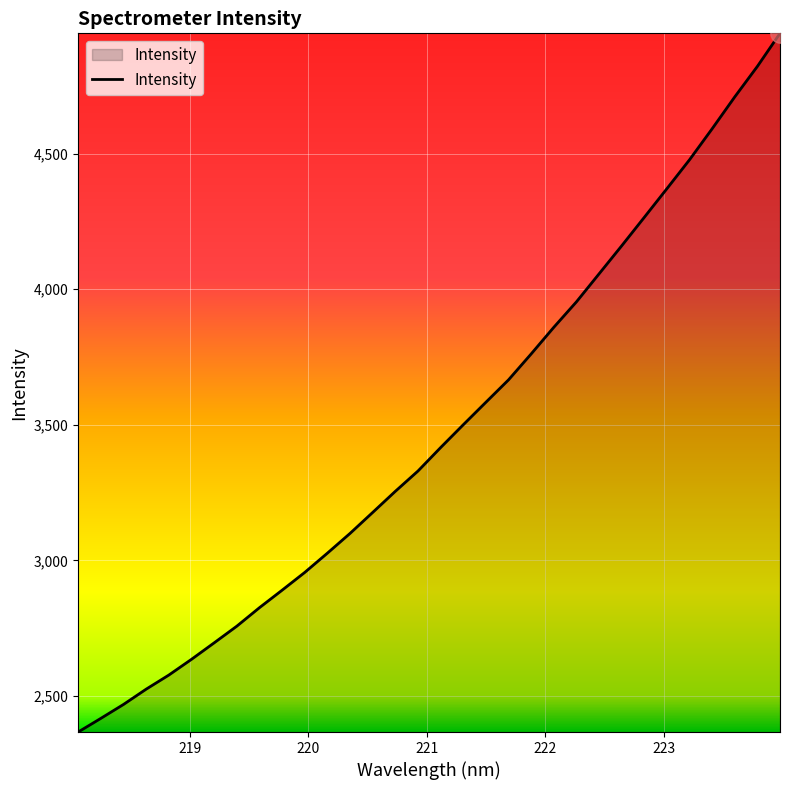

What is the smallest value displayed?

2366.9